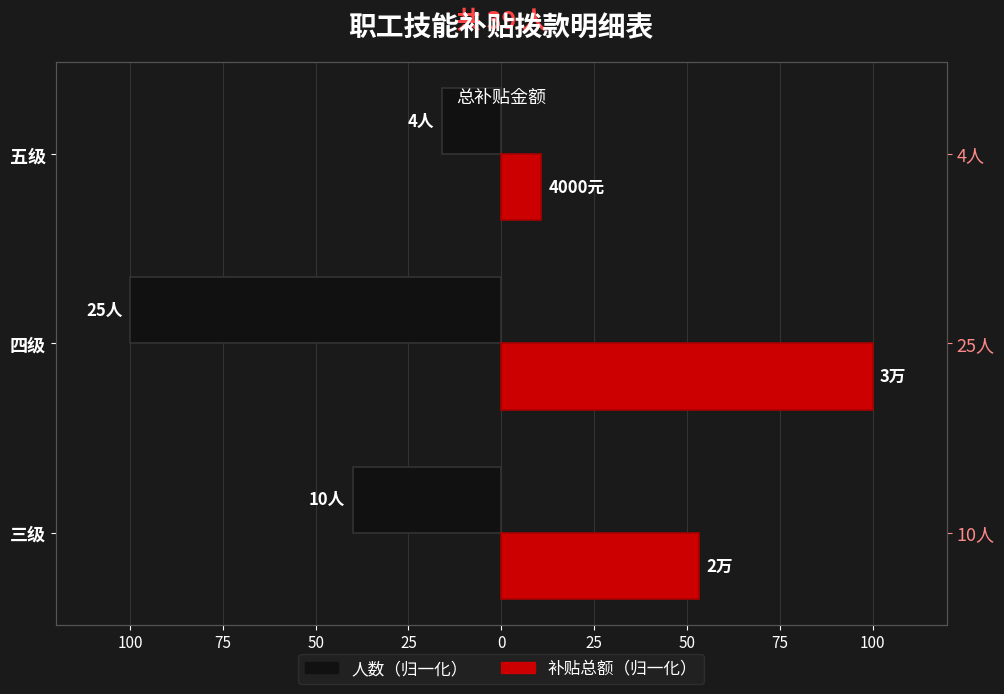

What is the average value of the 补贴总额（归一化） series?

54.7